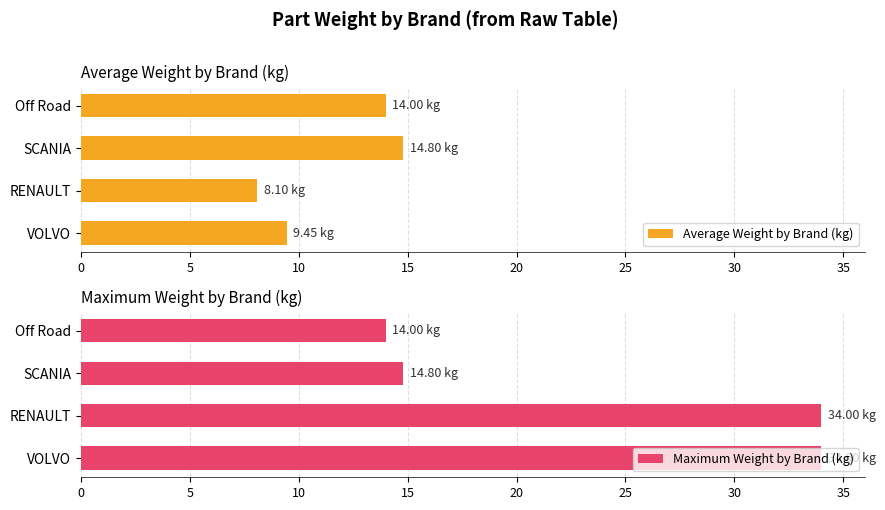

What is the greatest value displayed?

34.0